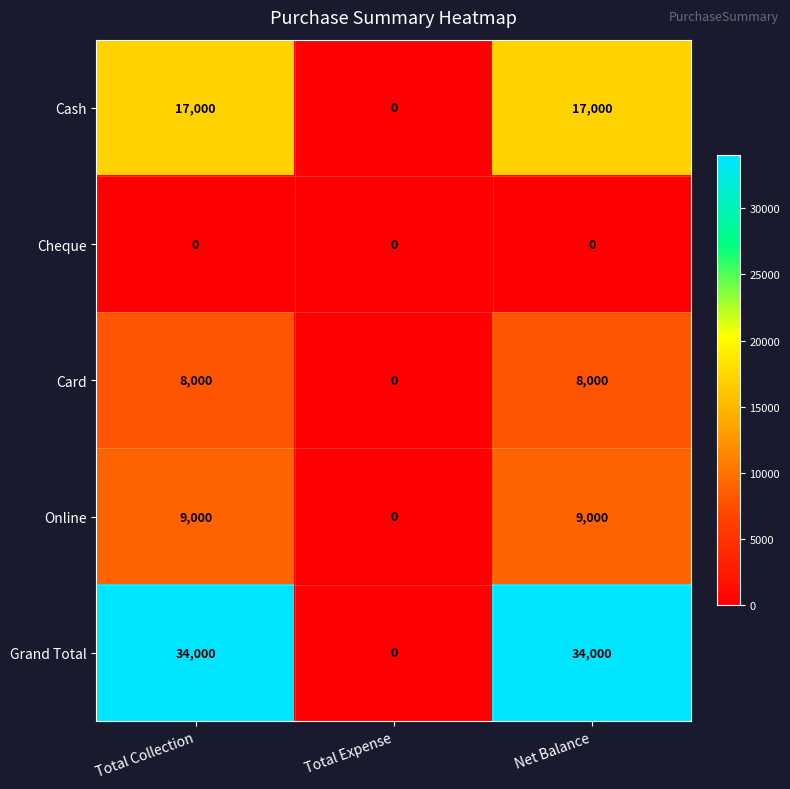

Count the Online values in the range 0 to 9000.

3